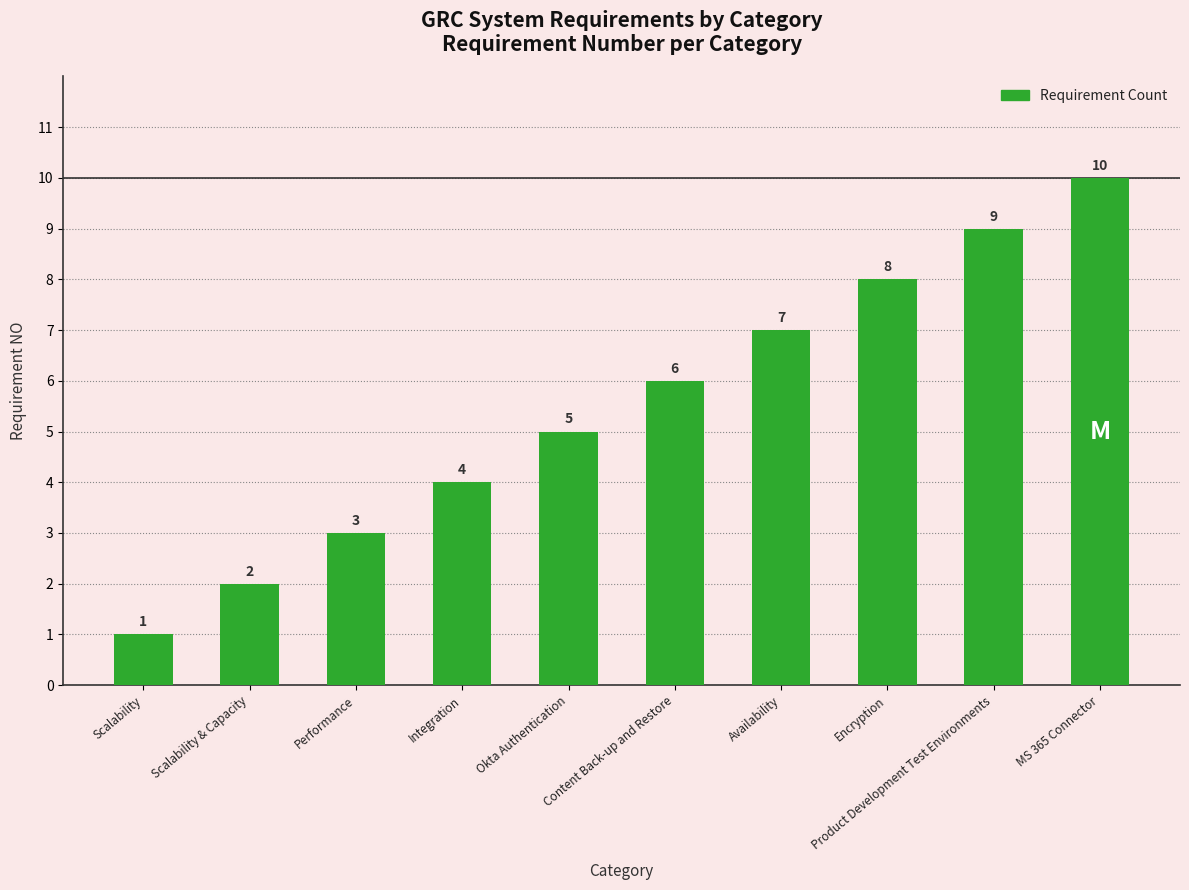

Rank the categories by value from highest to lowest.

MS 365 Connector, Product Development Test Environments, Encryption, Availability, Content Back-up and Restore, Okta Authentication, Integration, Performance, Scalability & Capacity, Scalability